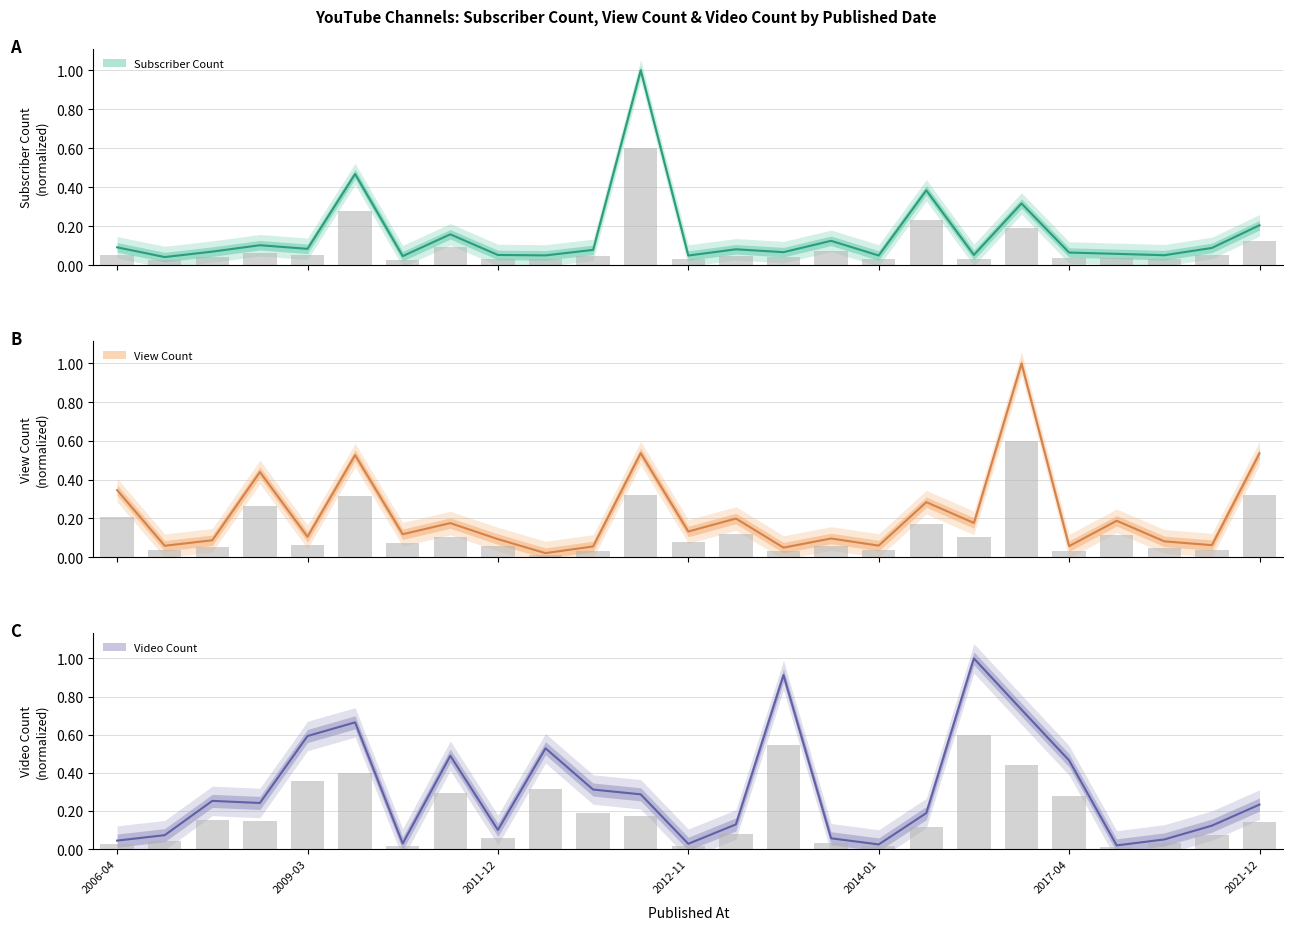

Rank the series by their maximum value, from highest to lowest.

Subscriber Count, View Count, Video Count